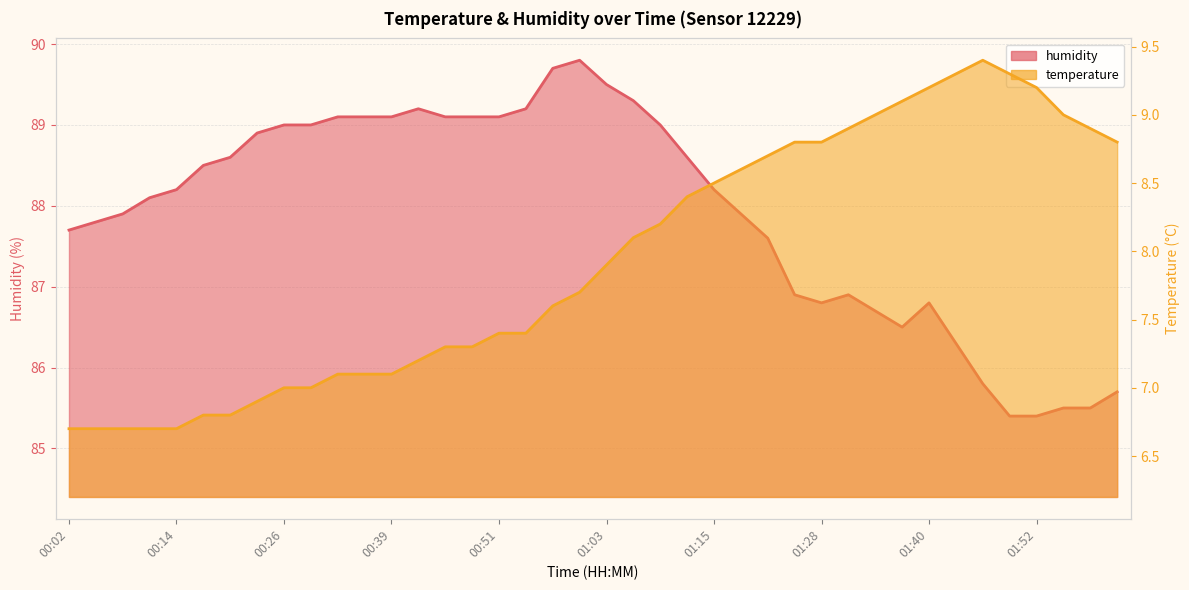

Rank the series by their maximum value, from highest to lowest.

humidity, temperature